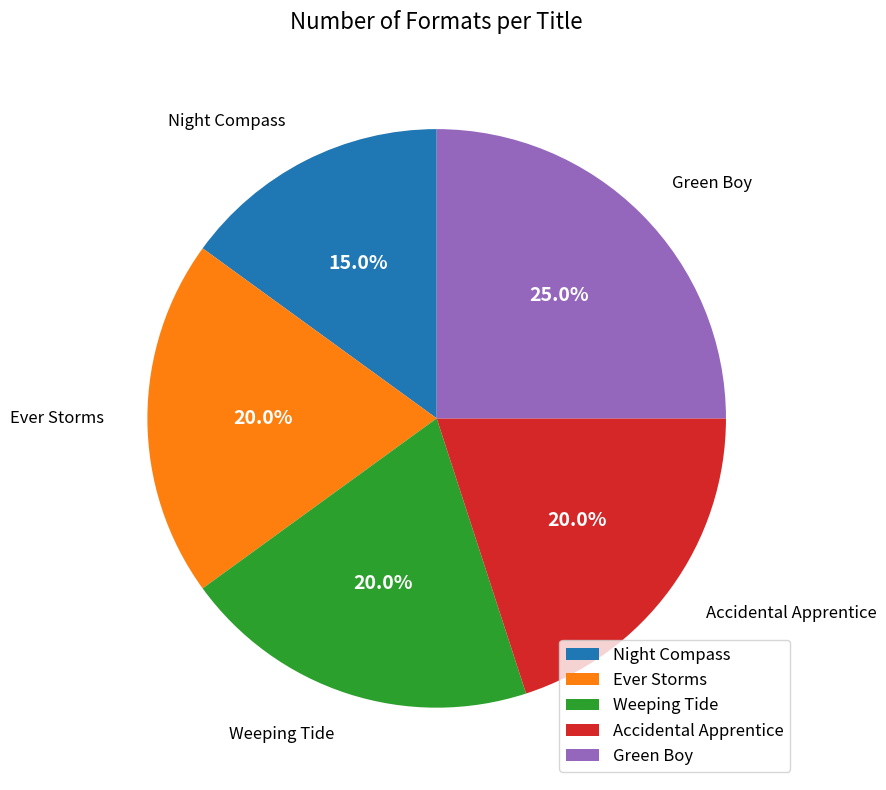

To the nearest percent, what is the combined percentage of Weeping Tide and Ever Storms?

40%